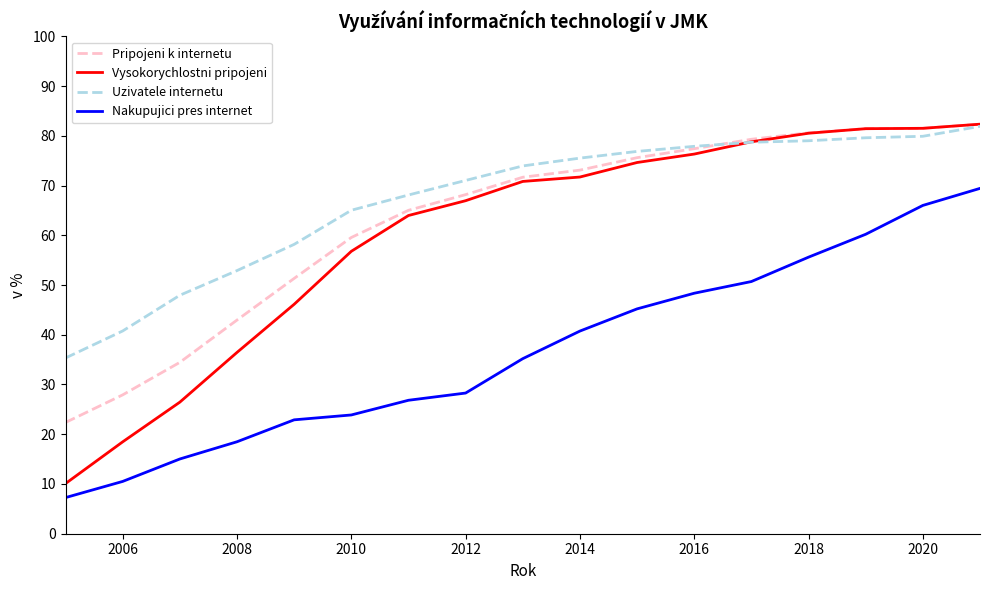

True or false: Uzivatele internetu and Nakupujici pres internet cross at least once.

False